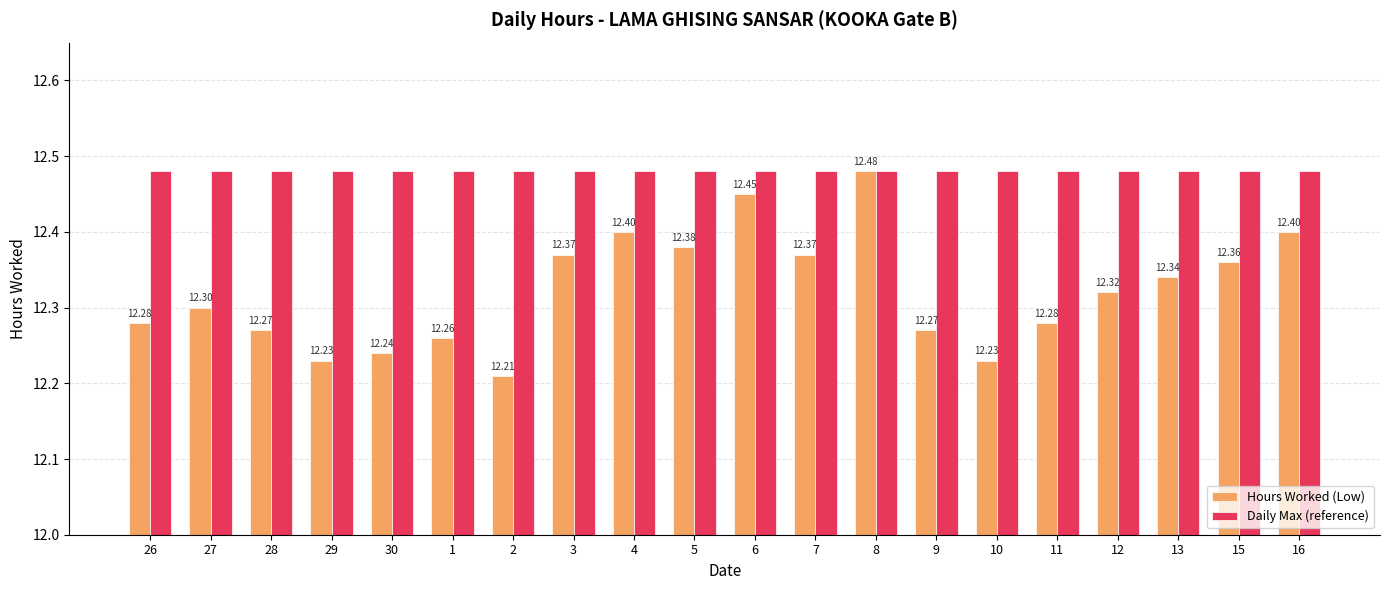

How many groups of bars are there?

20